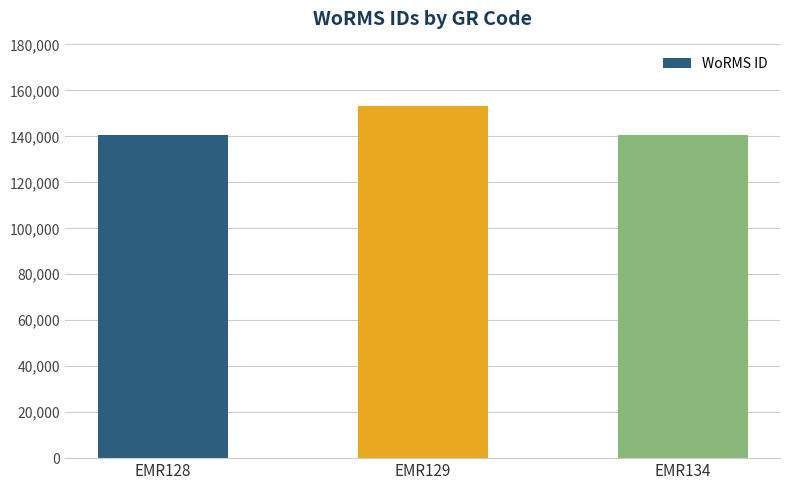

What is the average value?

144778